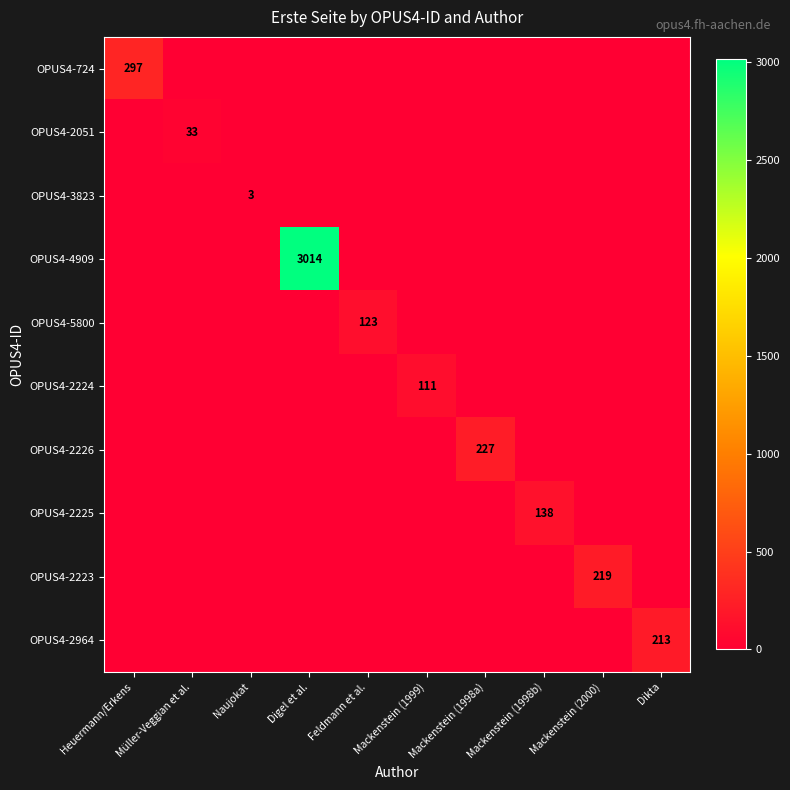

The OPUS4-4909 series shows 647 at Digel et al.. True or false?

False